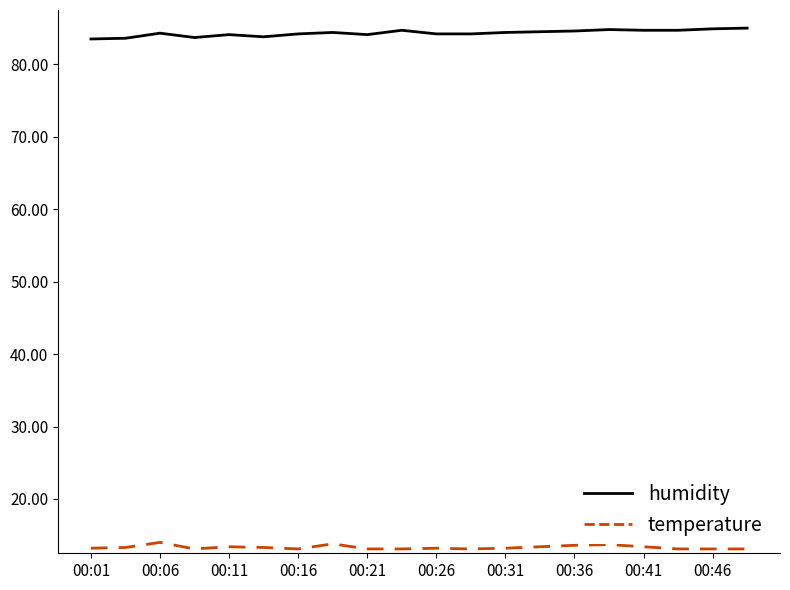

How many lines are shown in the chart?

2